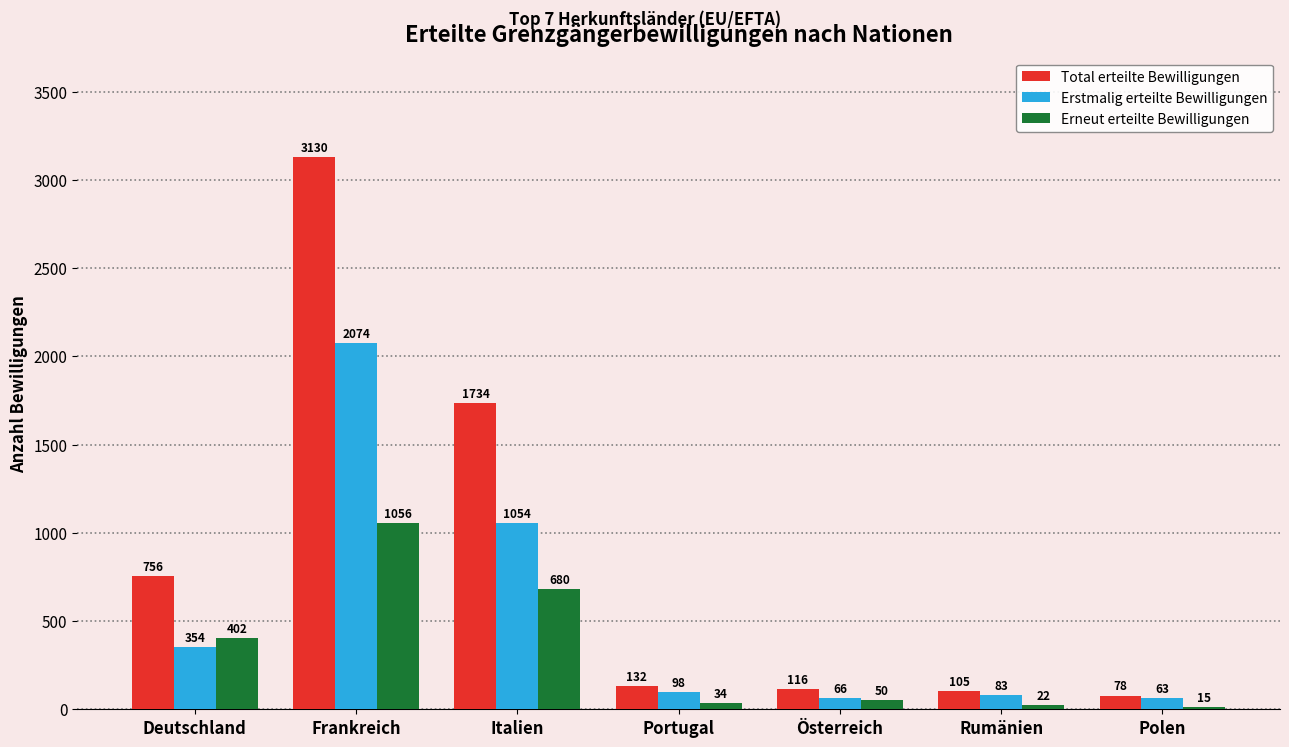

How many series are shown in this chart?

3